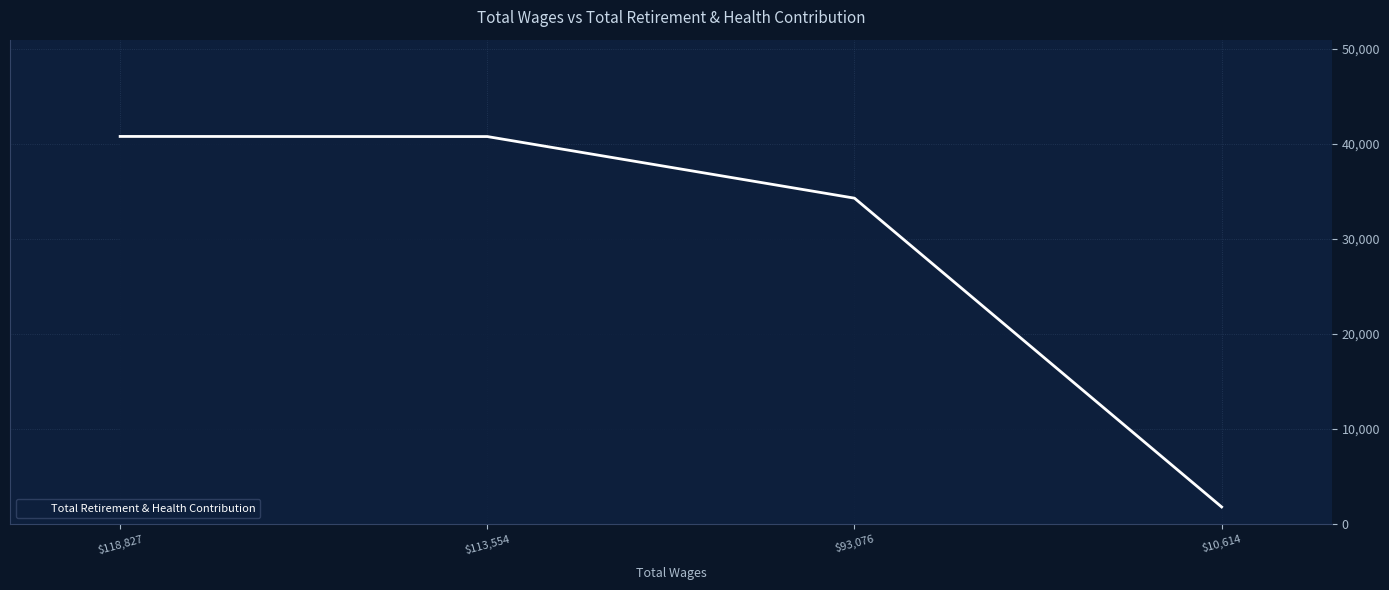

At which label is the value closest to 21265?

$93,076